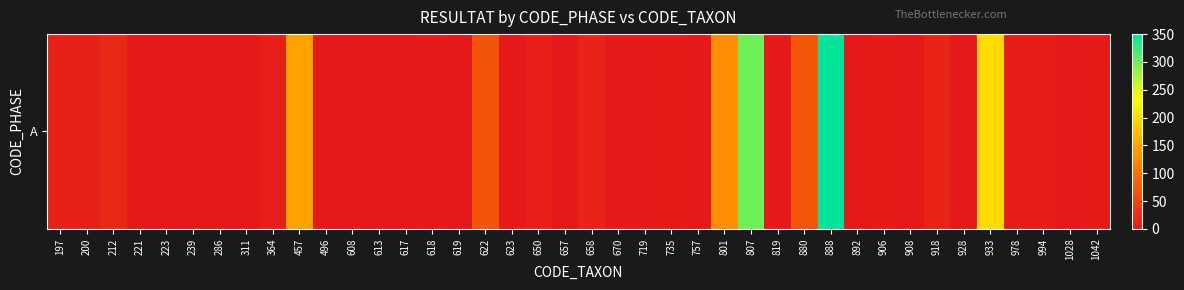

Reading left to right, transcribe all the data shown in this chart.

197=10	200=10	212=18	221=0	223=1	239=0	286=0	311=0	364=8	457=150	496=1	608=1	613=1	617=0	618=2	619=0	622=68	623=1	650=8	657=1	658=13	670=2	719=2	735=4	757=0	801=130	807=300	819=2	880=70	888=350	892=0	906=3	908=0	918=13	928=0	933=200	978=5	994=5	1028=0	1042=3